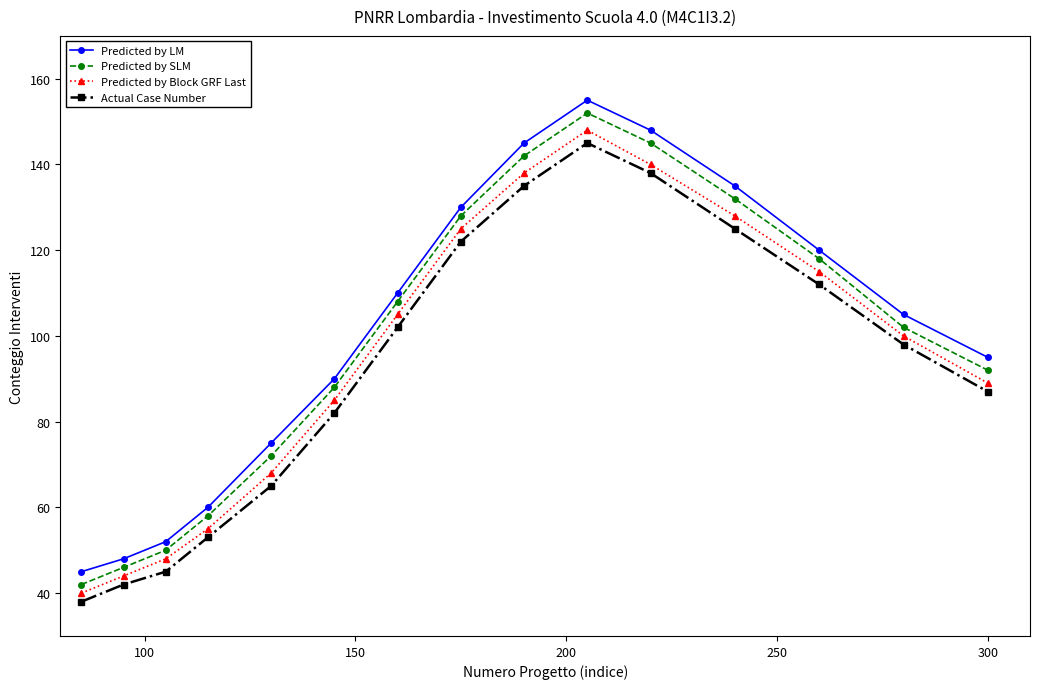

What is the difference between the maximum and minimum values in the Predicted by SLM series?

110